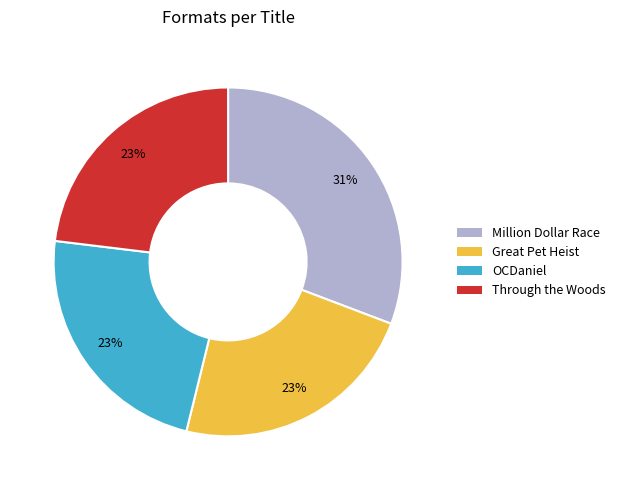

To the nearest percent, what portion does OCDaniel represent?

23%